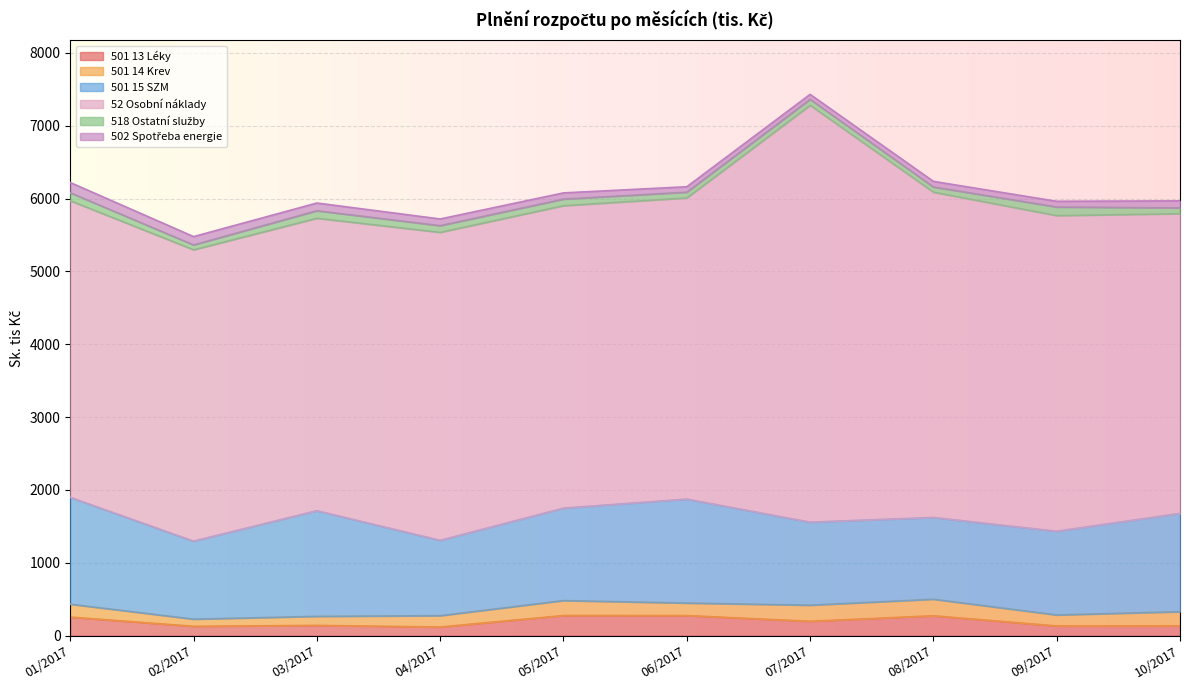

How many interior local valleys does the 502 Spotřeba energie series have?

1